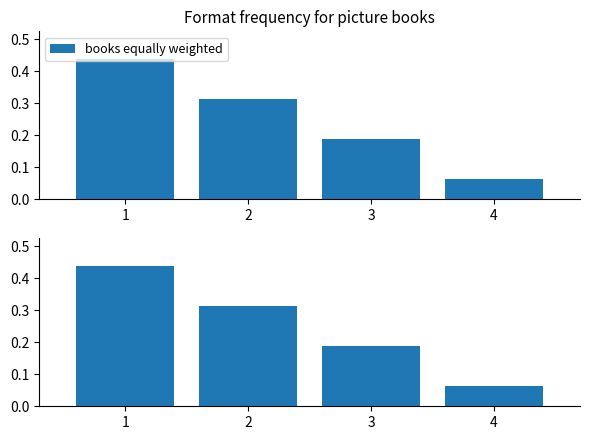

Which label corresponds to the largest value in the chart?

1